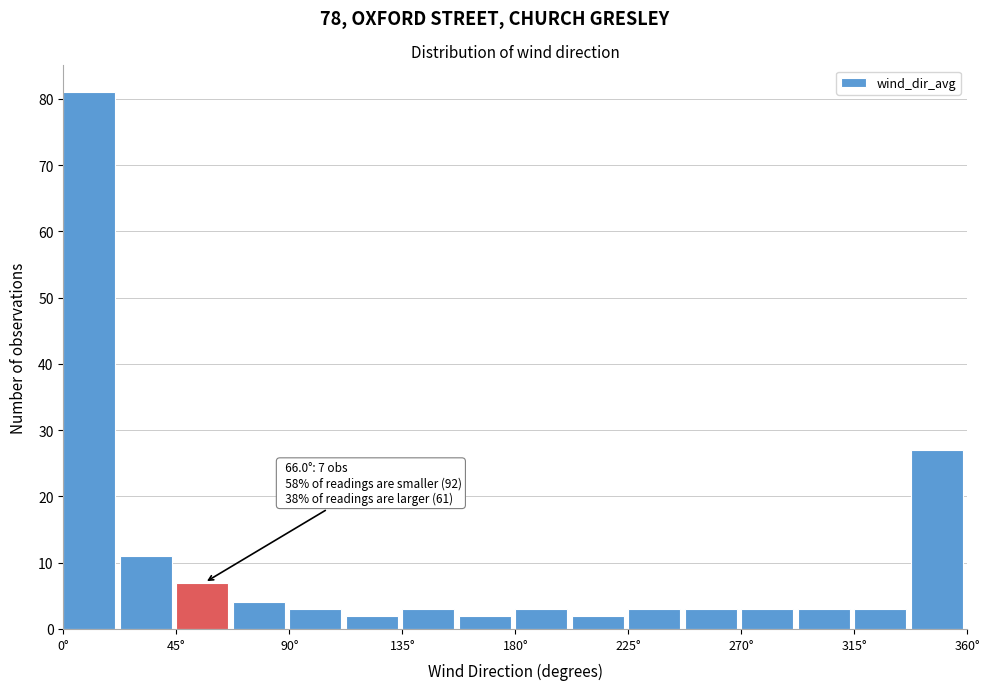

Over which range of the x-axis is the bar tallest?

0.0 to 22.5